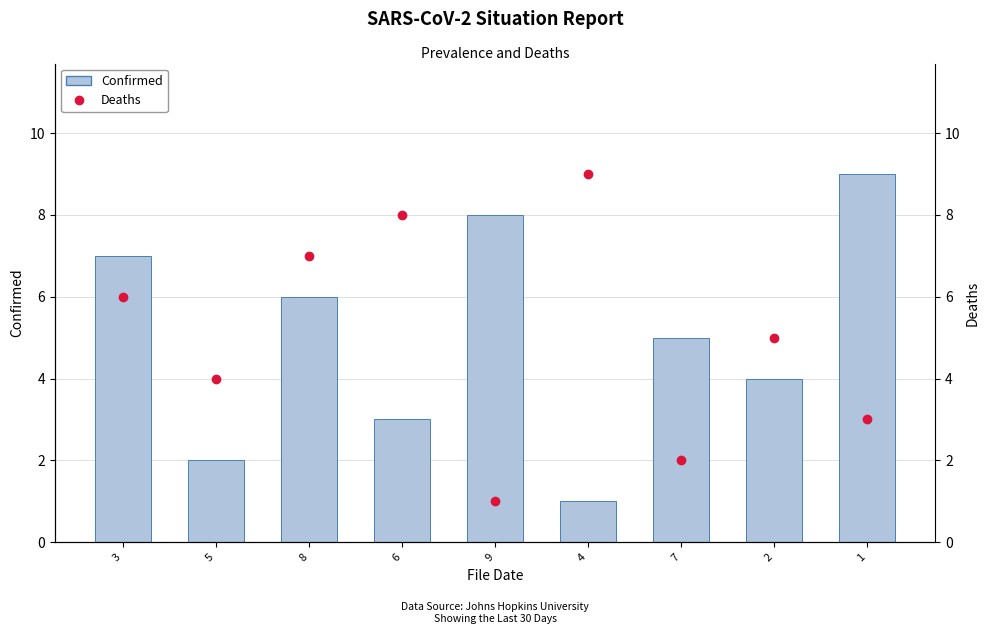

Are the bars grouped side by side (vs. stacked)?

Yes